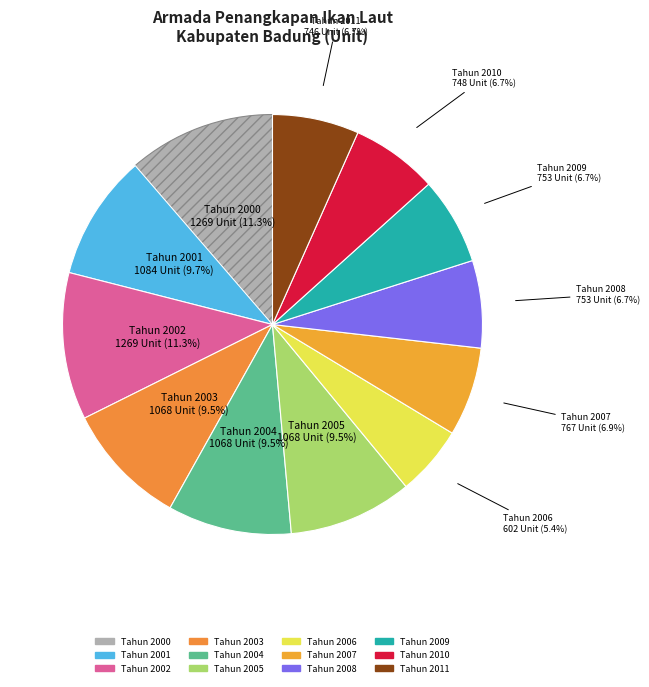

Is it true that Tahun 2005 is 2% of the pie?

False